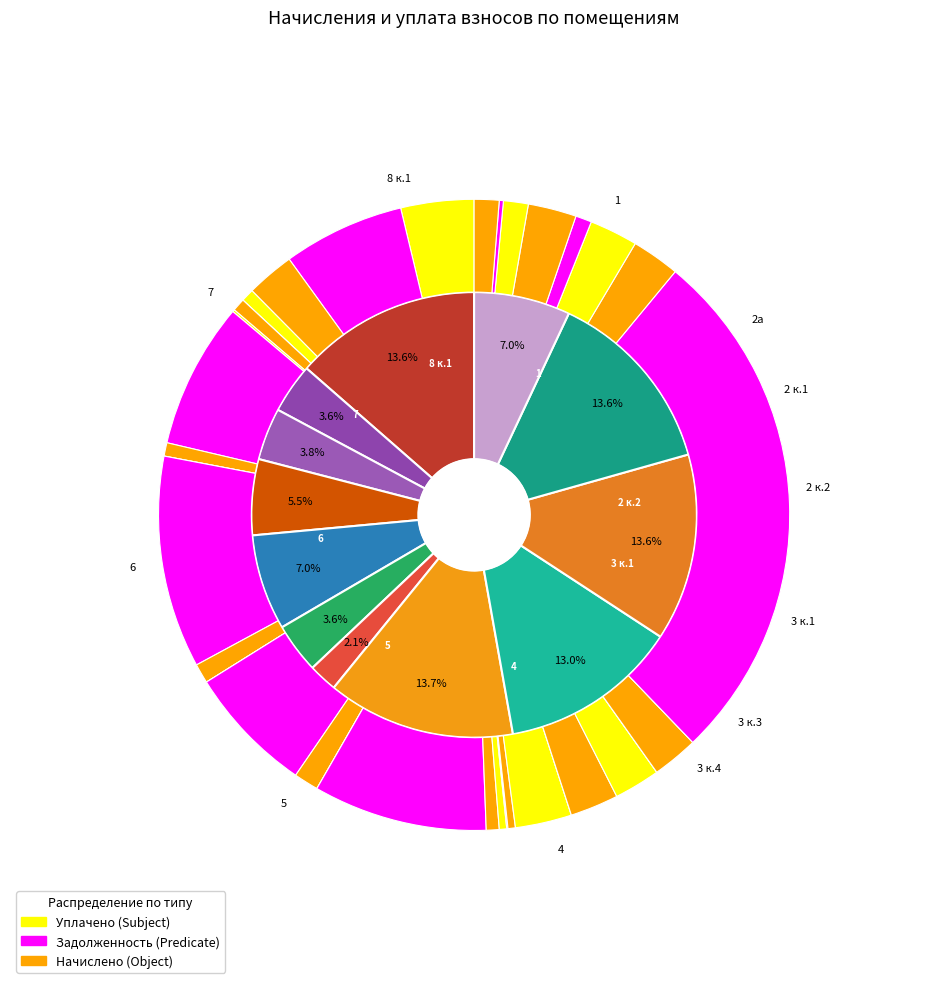

What is the difference between the highest and lowest values at 6?

24378.1